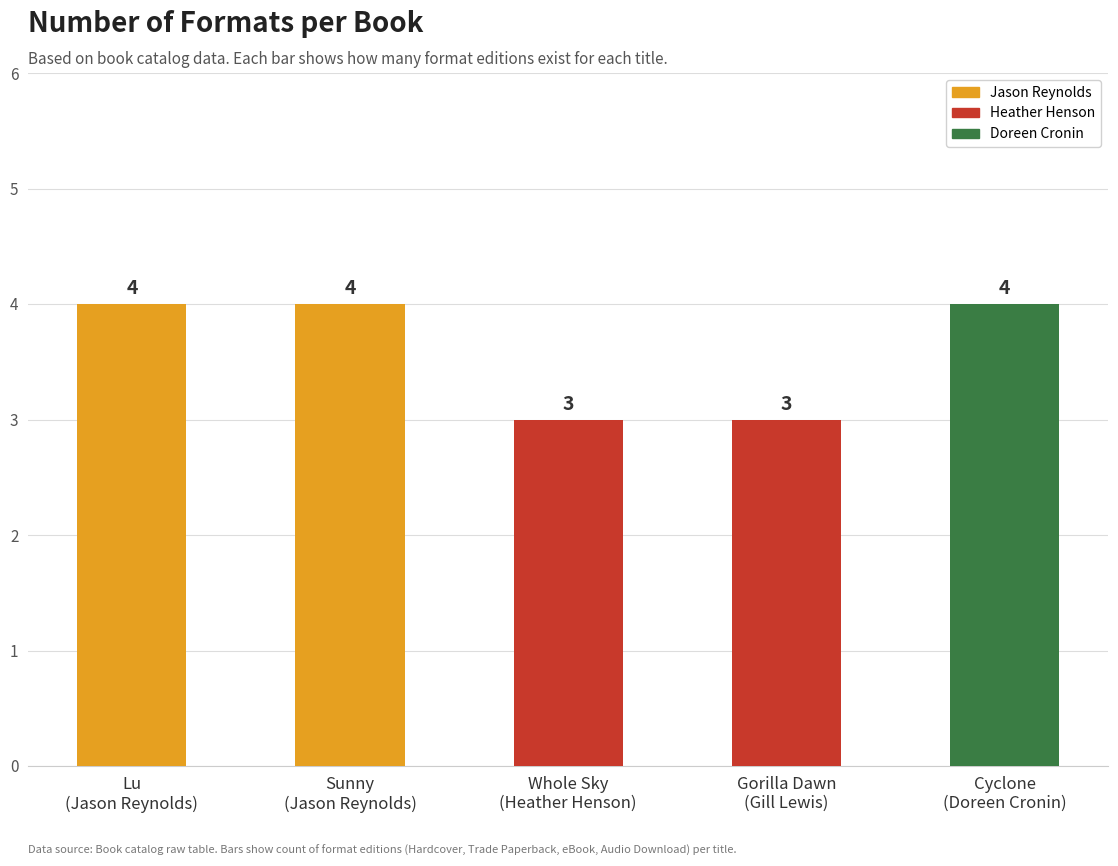

What is the smallest value displayed?

3